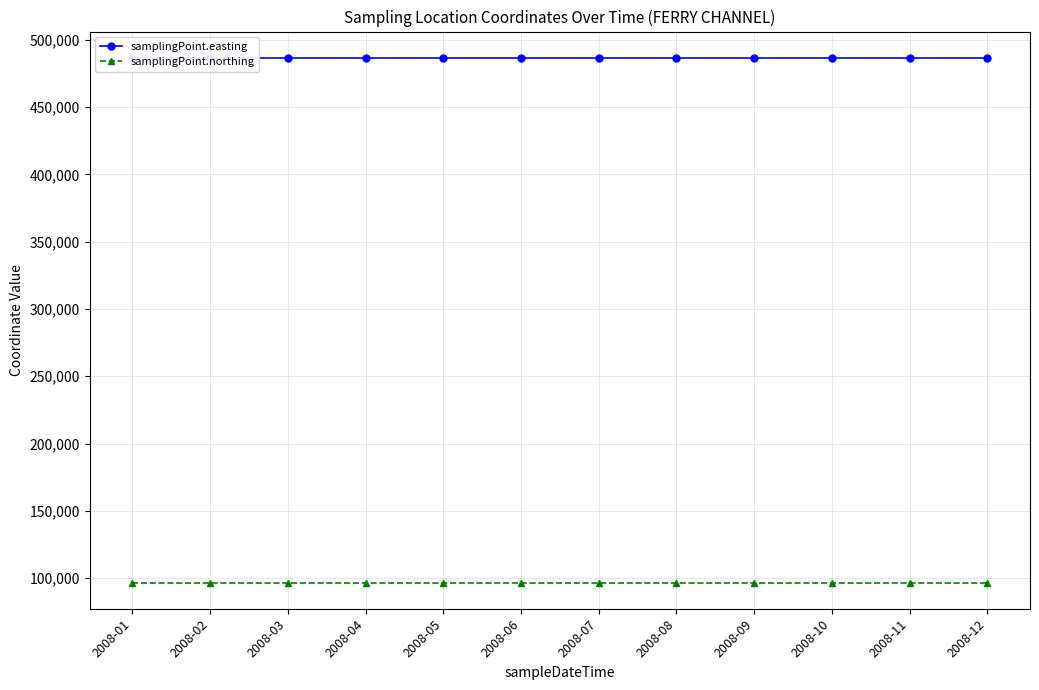

What is the maximum value for samplingPoint.northing?

96800